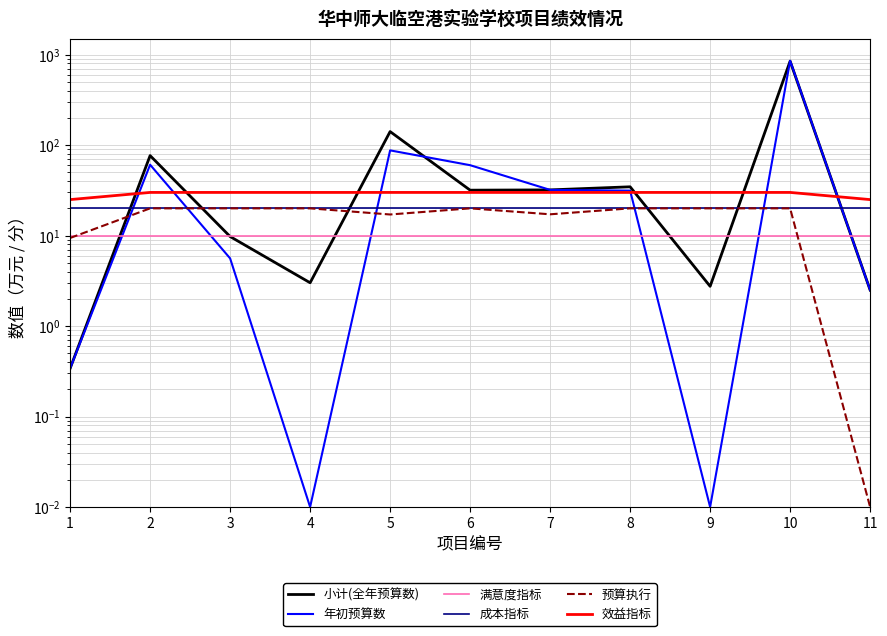

True or false: 满意度指标 and 年初预算数 cross at least once.

True